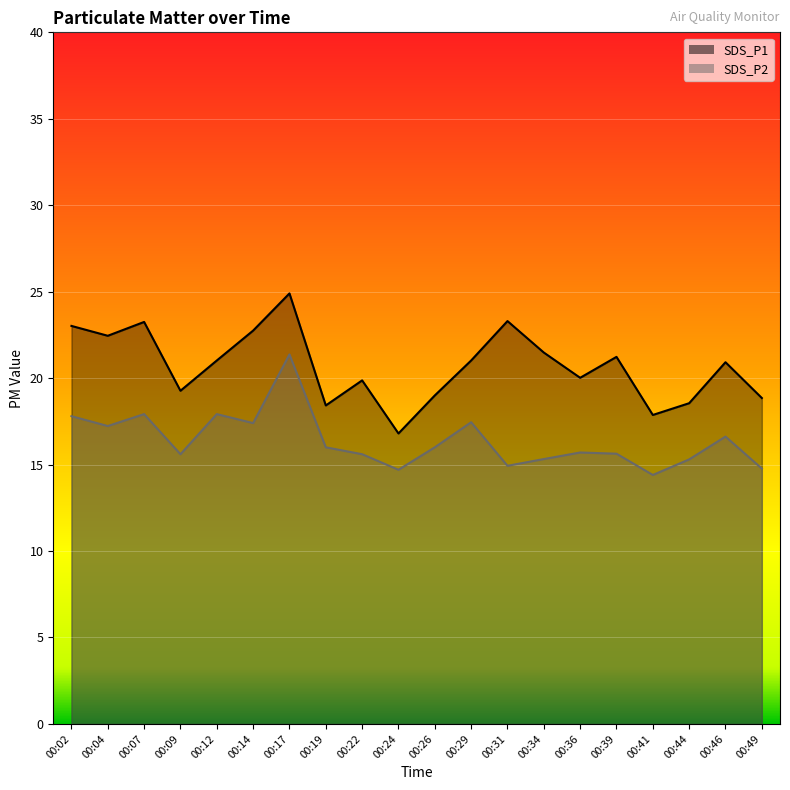

What are all the series names shown in the legend?

SDS_P1, SDS_P2